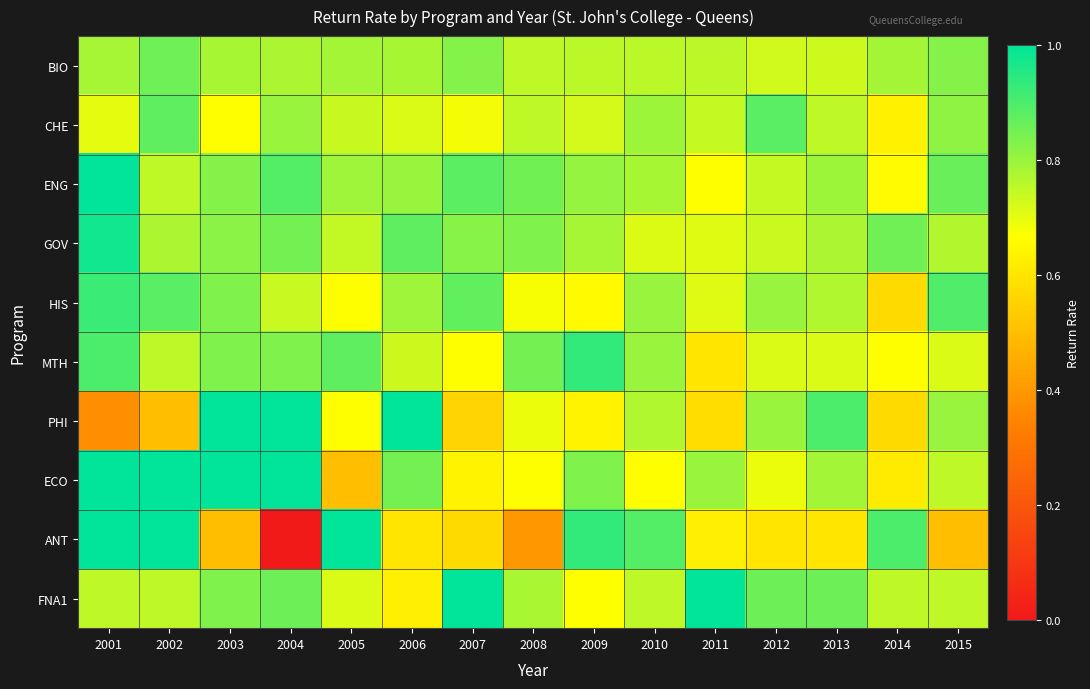

Reading right to left, transcribe all the data shown in this chart.

BIO: 2015=0.8	2014=0.8	2013=0.7	2012=0.7	2011=0.8	2010=0.8	2009=0.8	2008=0.8	2007=0.8	2006=0.8	2005=0.8	2004=0.8	2003=0.8	2002=0.9	2001=0.8
CHE: 2015=0.8	2014=0.6	2013=0.8	2012=0.9	2011=0.7	2010=0.8	2009=0.7	2008=0.8	2007=0.7	2006=0.7	2005=0.7	2004=0.8	2003=0.7	2002=0.9	2001=0.7
ENG: 2015=0.9	2014=0.7	2013=0.8	2012=0.7	2011=0.7	2010=0.8	2009=0.8	2008=0.8	2007=0.9	2006=0.8	2005=0.8	2004=0.9	2003=0.8	2002=0.8	2001=1.0
GOV: 2015=0.8	2014=0.9	2013=0.8	2012=0.7	2011=0.7	2010=0.7	2009=0.8	2008=0.8	2007=0.8	2006=0.9	2005=0.7	2004=0.8	2003=0.8	2002=0.8	2001=1.0
HIS: 2015=0.9	2014=0.6	2013=0.8	2012=0.8	2011=0.7	2010=0.8	2009=0.7	2008=0.7	2007=0.9	2006=0.8	2005=0.7	2004=0.7	2003=0.8	2002=0.9	2001=0.9
MTH: 2015=0.7	2014=0.7	2013=0.7	2012=0.7	2011=0.6	2010=0.8	2009=0.9	2008=0.8	2007=0.7	2006=0.7	2005=0.9	2004=0.8	2003=0.8	2002=0.8	2001=0.9
PHI: 2015=0.8	2014=0.6	2013=0.9	2012=0.8	2011=0.6	2010=0.8	2009=0.6	2008=0.7	2007=0.6	2006=1.0	2005=0.7	2004=1.0	2003=1.0	2002=0.5	2001=0.4
ECO: 2015=0.8	2014=0.6	2013=0.8	2012=0.7	2011=0.8	2010=0.7	2009=0.8	2008=0.7	2007=0.6	2006=0.8	2005=0.5	2004=1.0	2003=1.0	2002=1.0	2001=1.0
ANT: 2015=0.5	2014=0.9	2013=0.6	2012=0.6	2011=0.6	2010=0.9	2009=0.9	2008=0.4	2007=0.6	2006=0.6	2005=1.0	2004=0.0	2003=0.5	2002=1.0	2001=1.0
FNA1: 2015=0.8	2014=0.8	2013=0.9	2012=0.9	2011=1.0	2010=0.8	2009=0.7	2008=0.8	2007=1.0	2006=0.6	2005=0.7	2004=0.9	2003=0.8	2002=0.8	2001=0.8